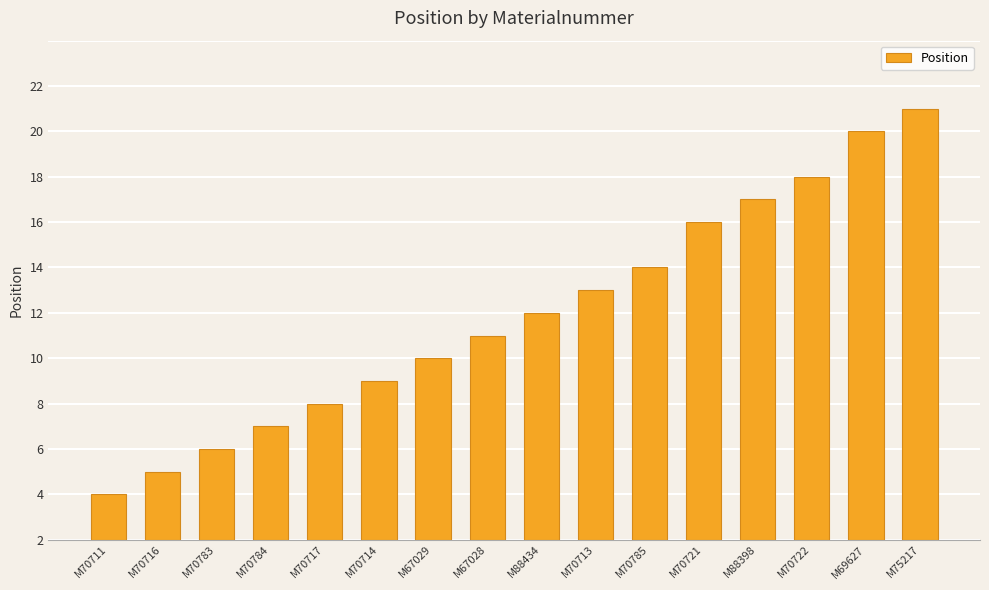

Reading right to left, what are all the values shown in this chart?

M75217=19	M69627=18	M70722=16	M88398=15	M70721=14	M70785=12	M70713=11	M88434=10	M67028=9	M67029=8	M70714=7	M70717=6	M70784=5	M70783=4	M70716=3	M70711=2